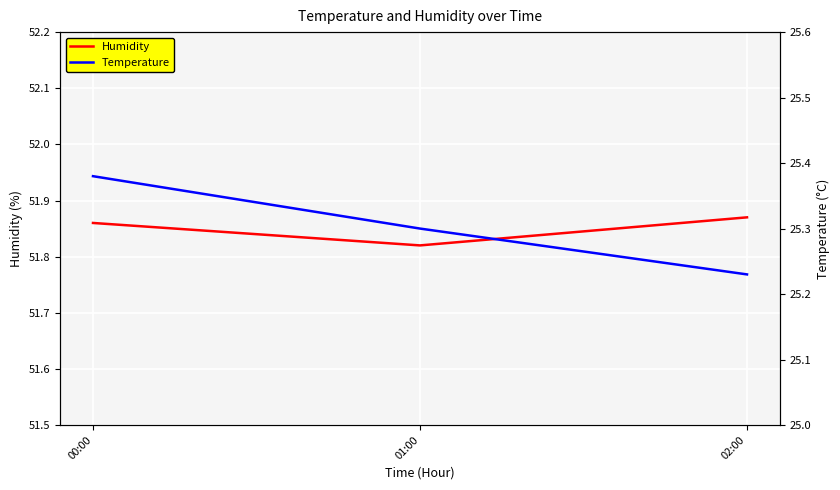

What is the approximate value of Humidity at 00:00?

51.9